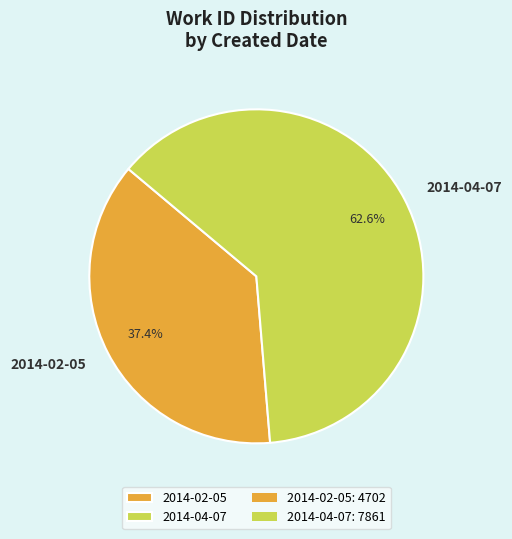

How many slices are in this pie chart?

2